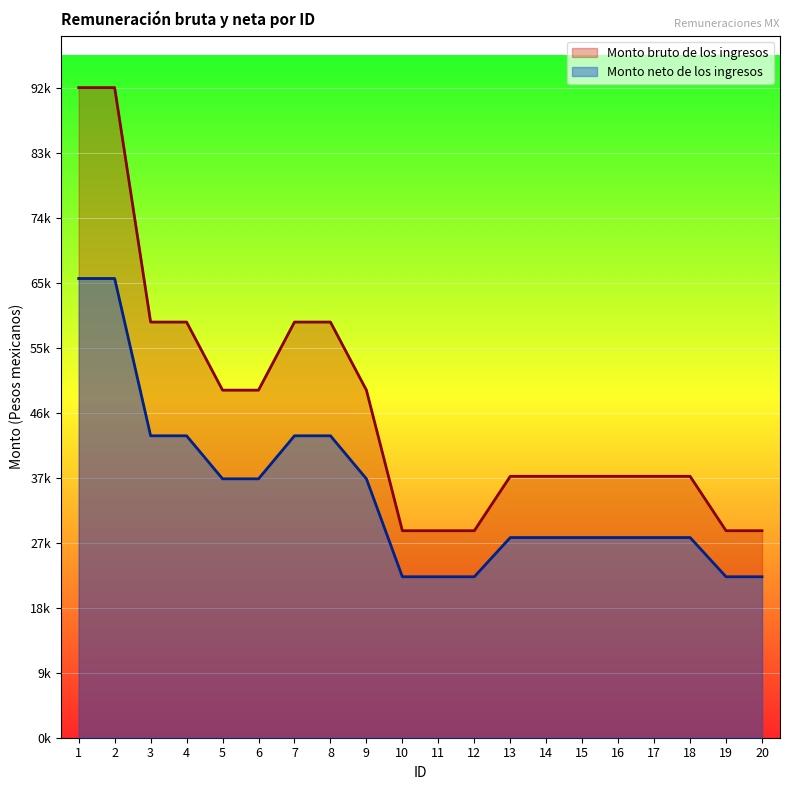

What is the difference between the highest and lowest values at 20?

6576.3